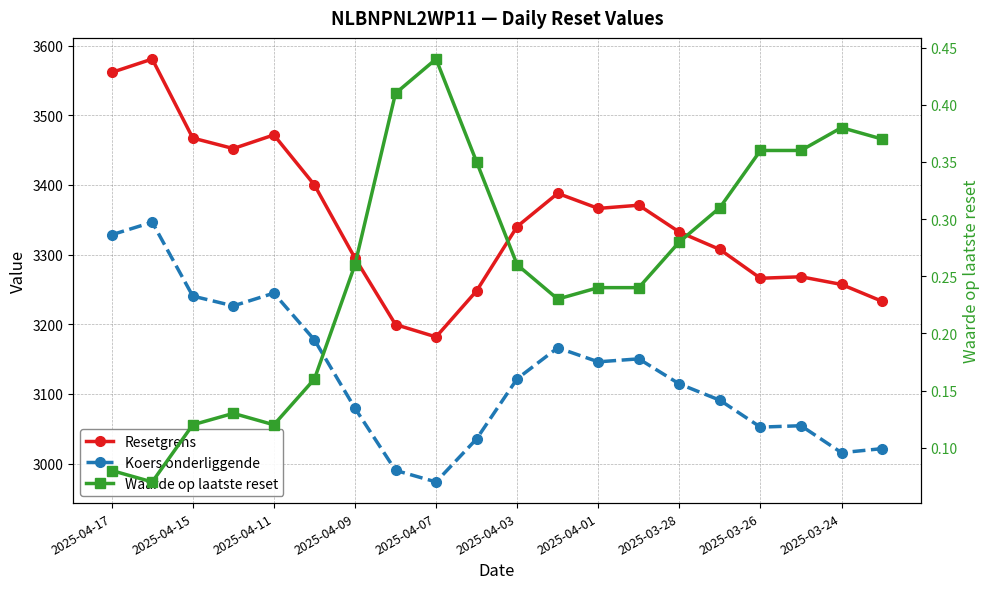

Where does the Resetgrens series first go above 3340?

2025-04-17